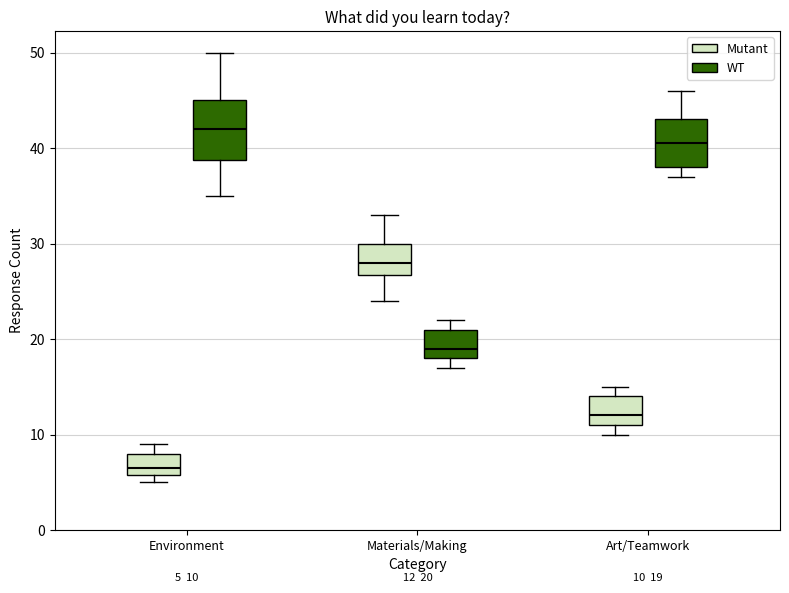

Comparing the boxes themselves (not the whiskers), which one is the tallest?

Environment (WT)